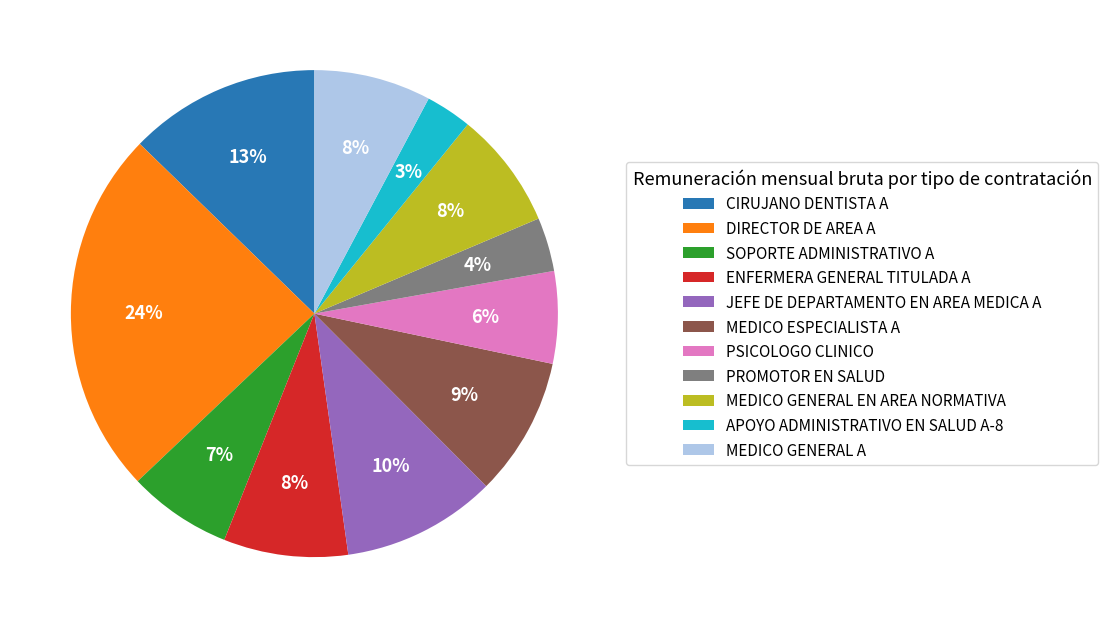

What is the ratio of the value at ENFERMERA GENERAL TITULADA A to the value at DIRECTOR DE AREA A?

0.3